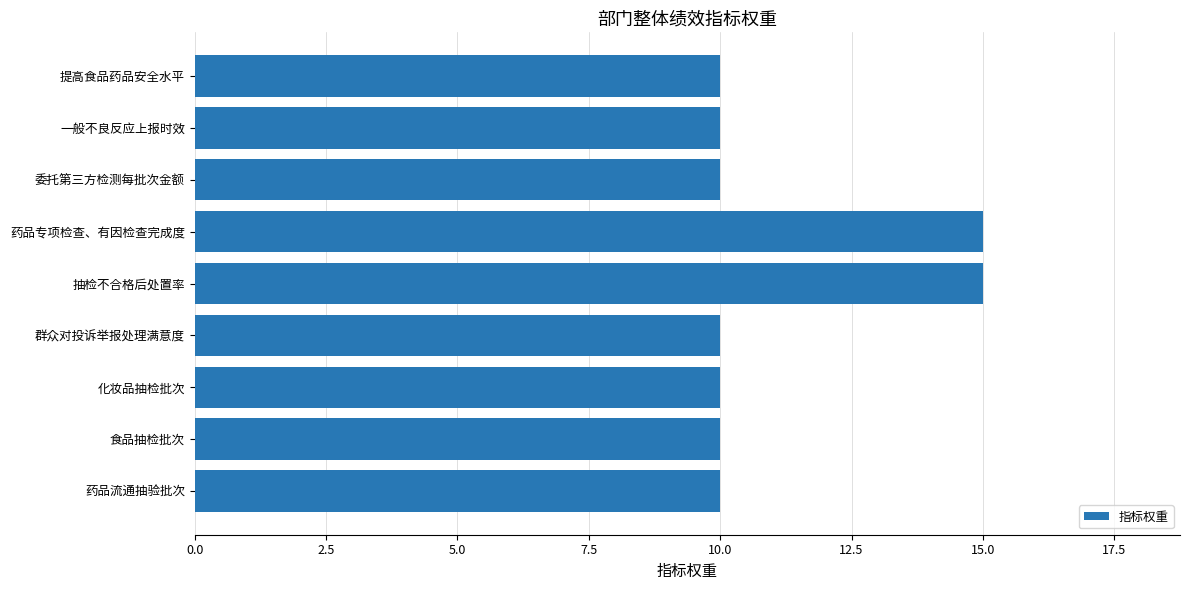

Reading bottom to top, extract all data points from this chart.

10	10	10	10	15	15	10	10	10